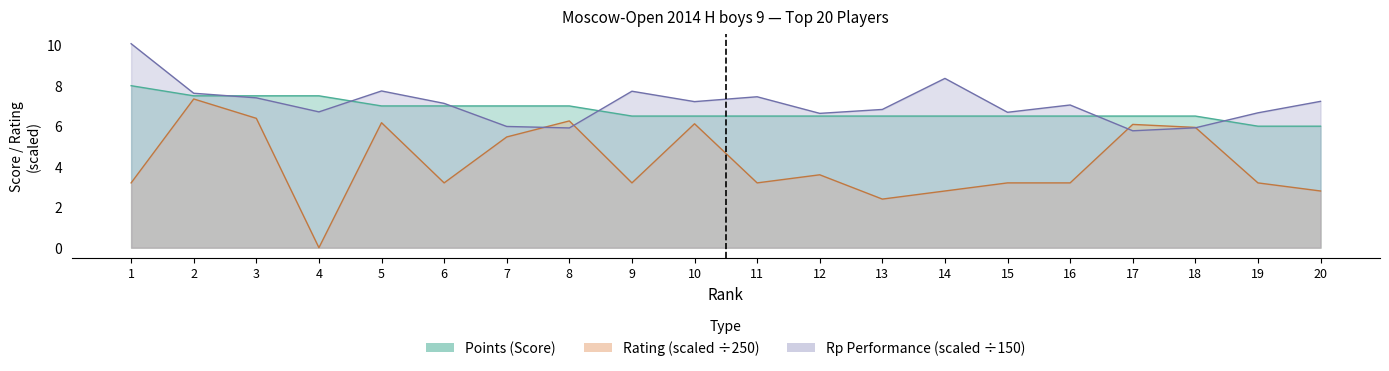

True or false: Rp and Points intersect in this chart.

True